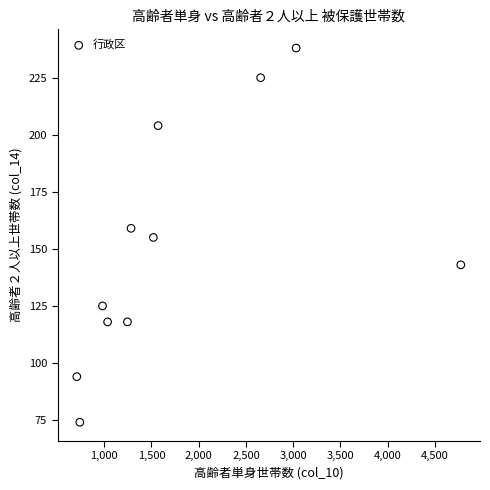

What is the range of X values (max minus min)?

4063